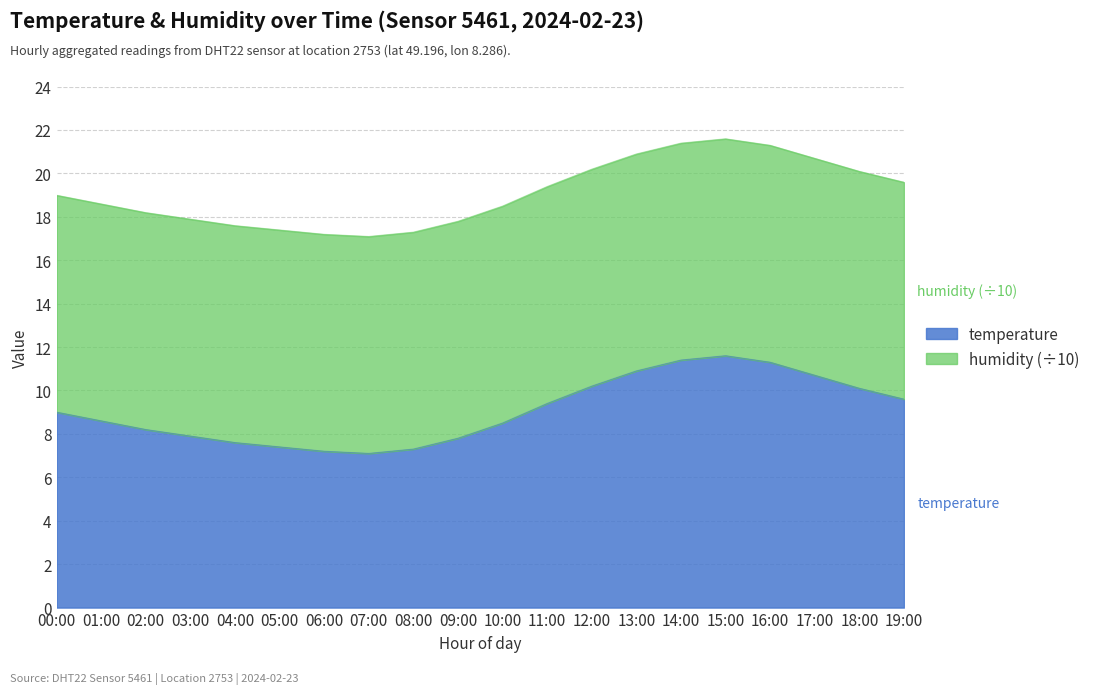

The value at 06:00 is 7.2. True or false?

True